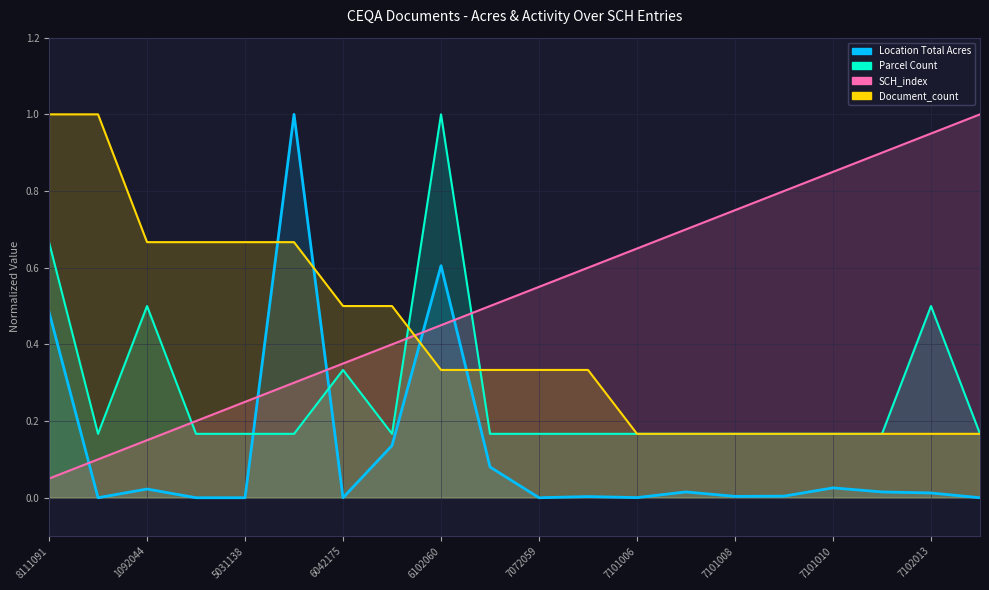

At which label is Parcel Count closest to 0?

2000031027